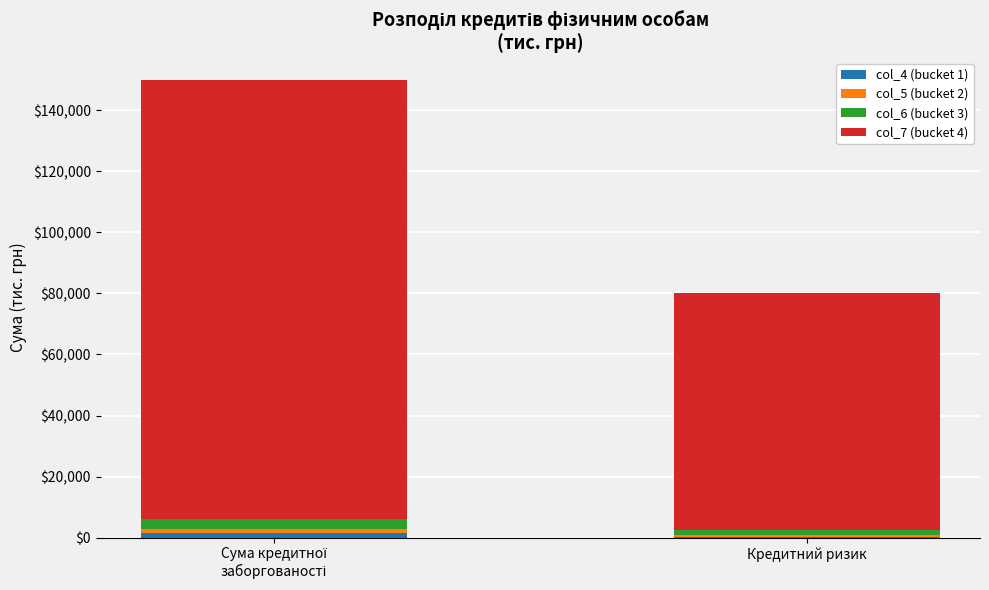

Are the bars grouped side by side (vs. stacked)?

No